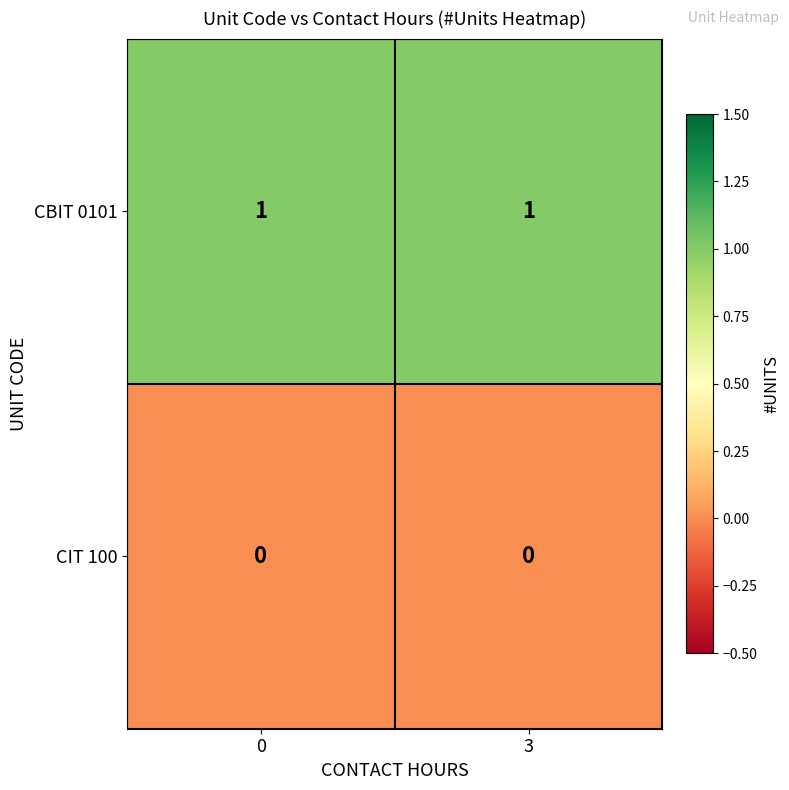

What is the total value across all series at 3?

1